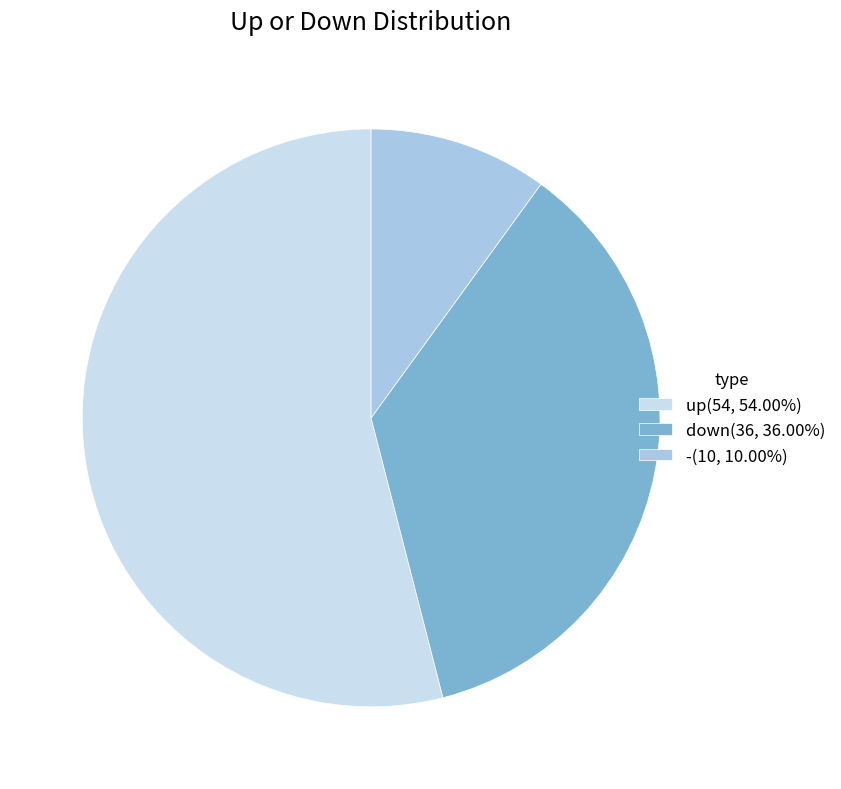

What is the smallest slice in the pie chart?

-